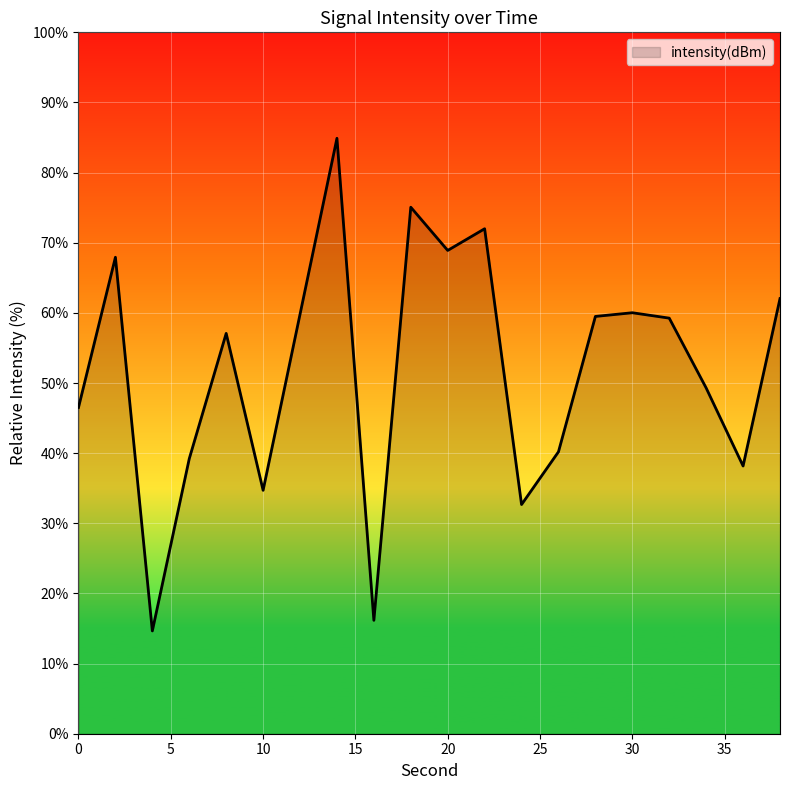

What is the smallest value displayed?

14.7